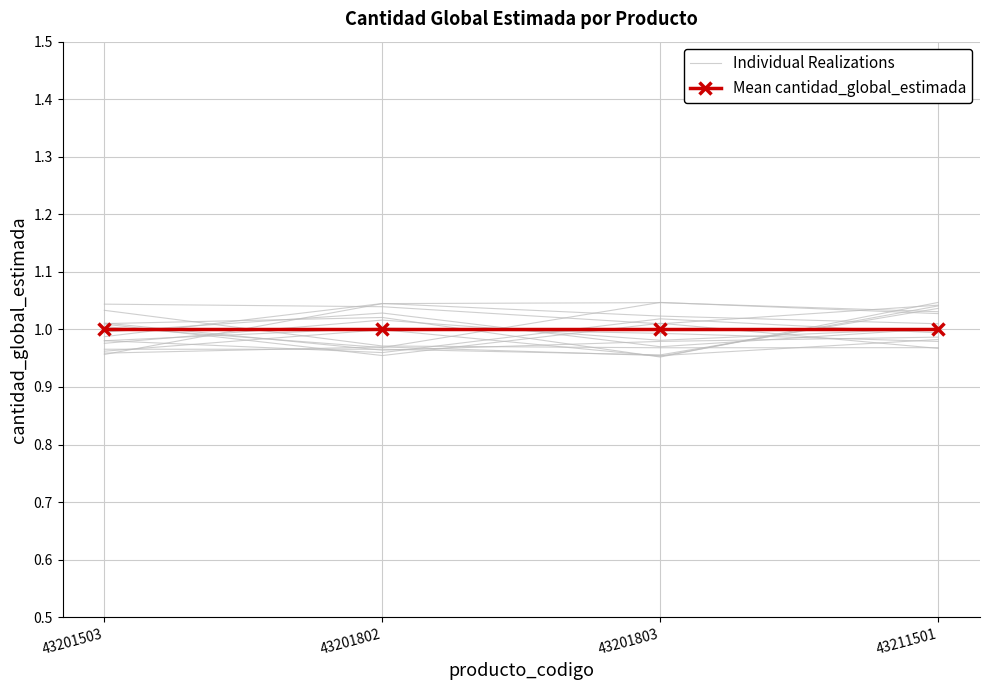

What is the minimum value shown in the chart?

1.0